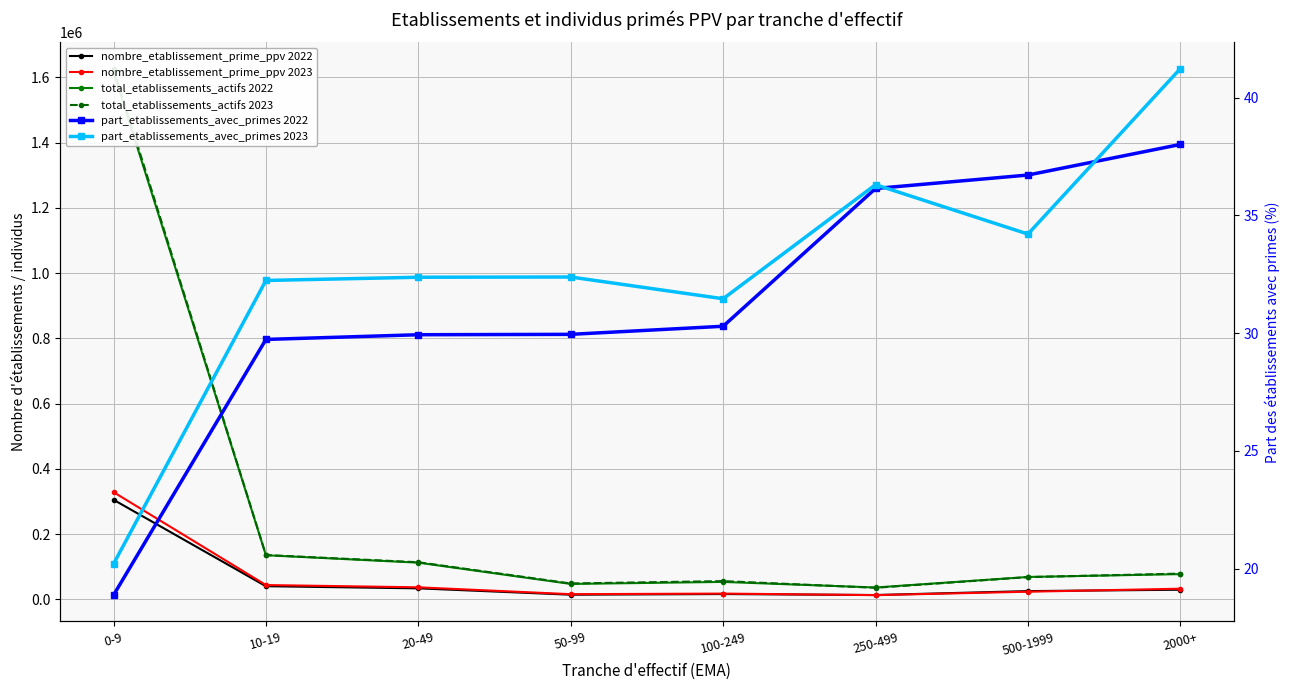

Reading left to right, what are all the values shown in this chart?

nombre_etablissement_prime_ppv 2022: 0-9=305188.0	10-19=40170.0	20-49=33627.0	50-99=14108.0	100-249=16153.0	250-499=13087.0	500-1999=25142.0	2000+=29362.0
nombre_etablissement_prime_ppv 2023: 0-9=328608.0	10-19=43750.0	20-49=36772.0	50-99=15712.0	100-249=17562.0	250-499=12828.0	500-1999=23277.0	2000+=32487.0
total_etablissements_actifs 2022: 0-9=1617343.0	10-19=135127.0	20-49=112365.0	50-99=47116.0	100-249=53334.0	250-499=36215.0	500-1999=68491.0	2000+=77254.0
total_etablissements_actifs 2023: 0-9=1627048.0	10-19=135735.0	20-49=113606.0	50-99=48527.0	100-249=55834.0	250-499=35340.0	500-1999=68058.0	2000+=78803.0
part_etablissements_avec_primes 2022: 0-9=18.9	10-19=29.7	20-49=29.9	50-99=29.9	100-249=30.3	250-499=36.1	500-1999=36.7	2000+=38.0
part_etablissements_avec_primes 2023: 0-9=20.2	10-19=32.2	20-49=32.4	50-99=32.4	100-249=31.5	250-499=36.3	500-1999=34.2	2000+=41.2